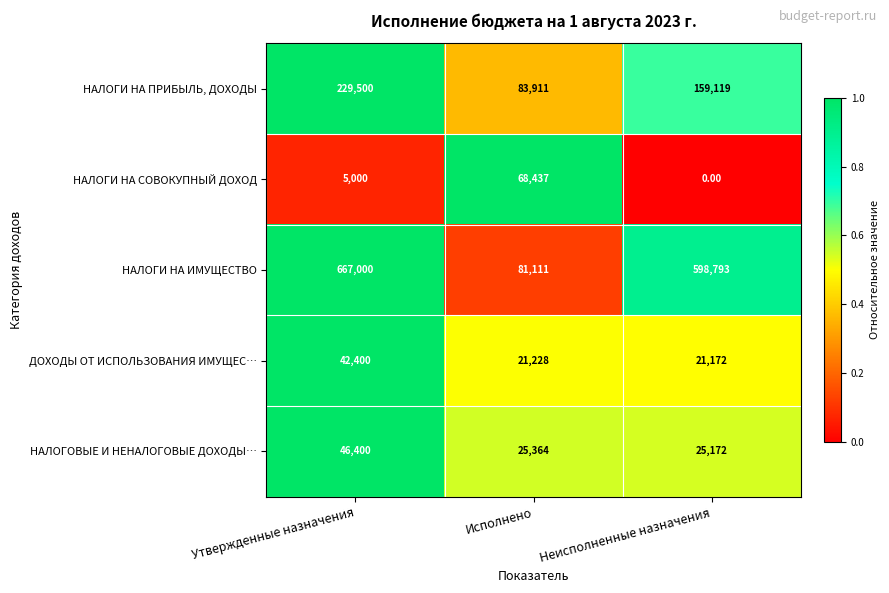

List the labels in order of НАЛОГИ НА СОВОКУПНЫЙ ДОХОД value, smallest first.

Неисполненные назначения, Утвержденные назначения, Исполнено